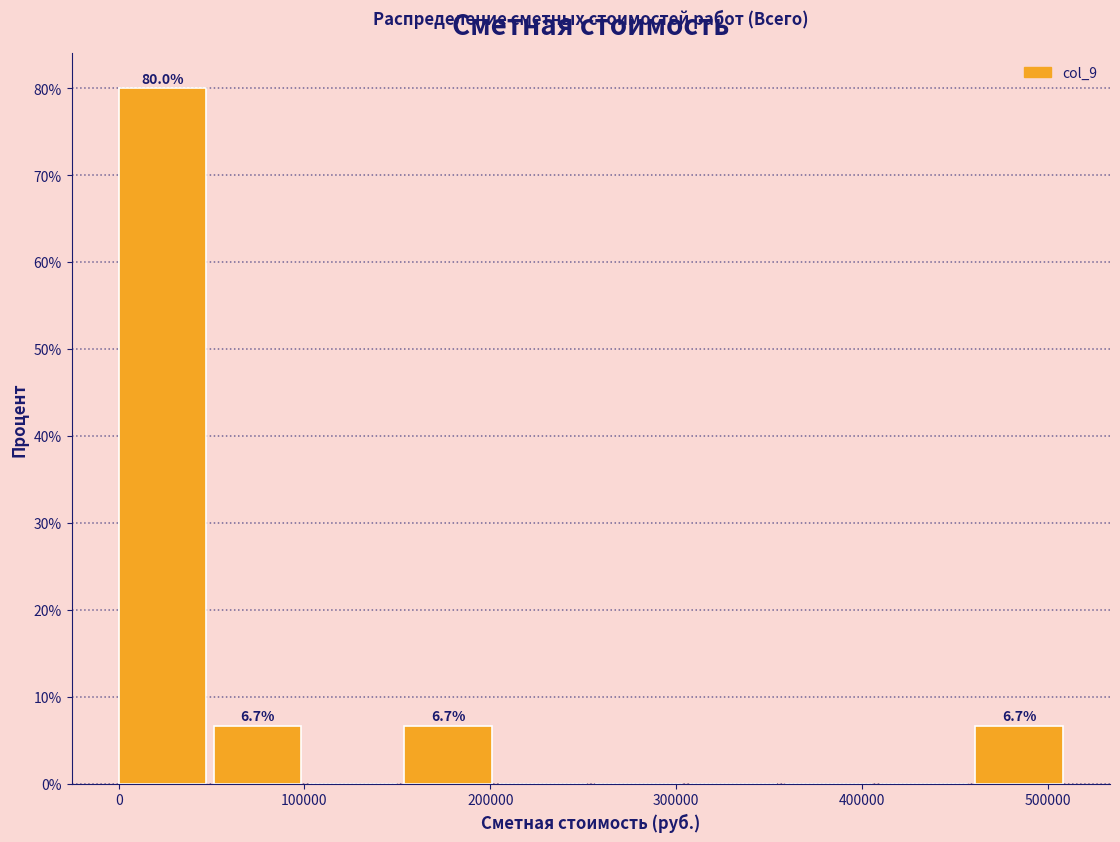

Which range on the x-axis has the tallest bar?

0 to 50000